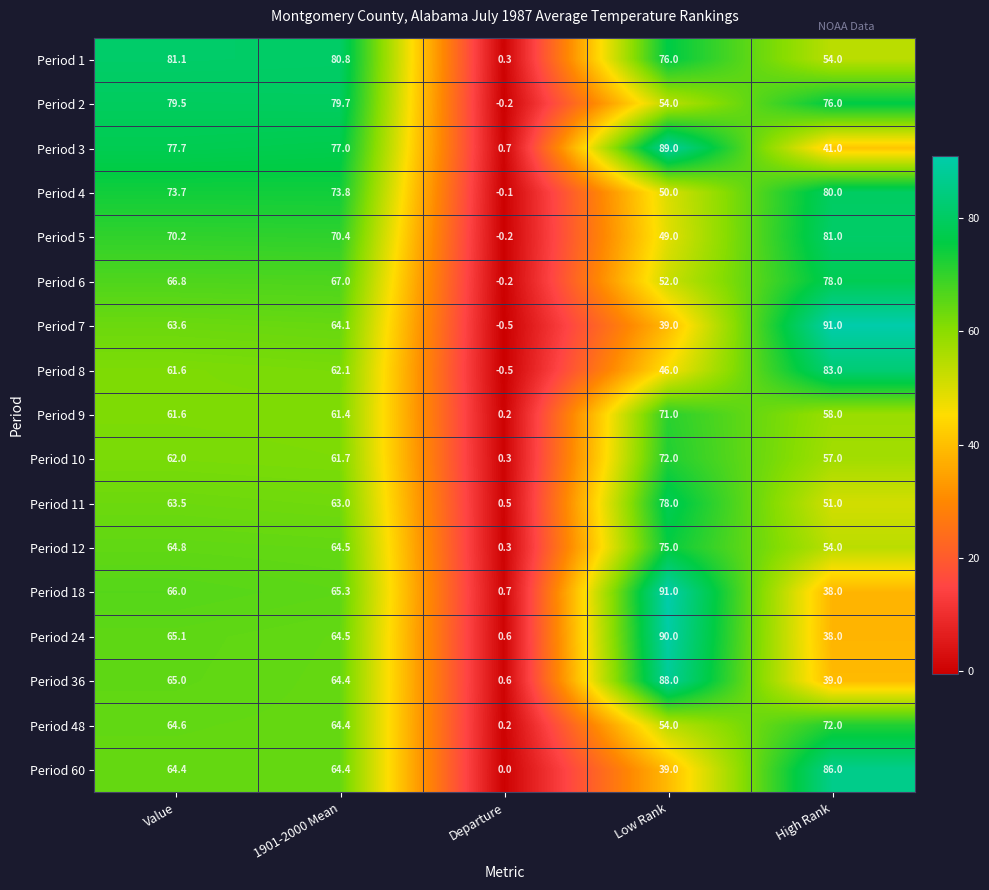

What is the difference between the highest and lowest values at Departure?

1.2